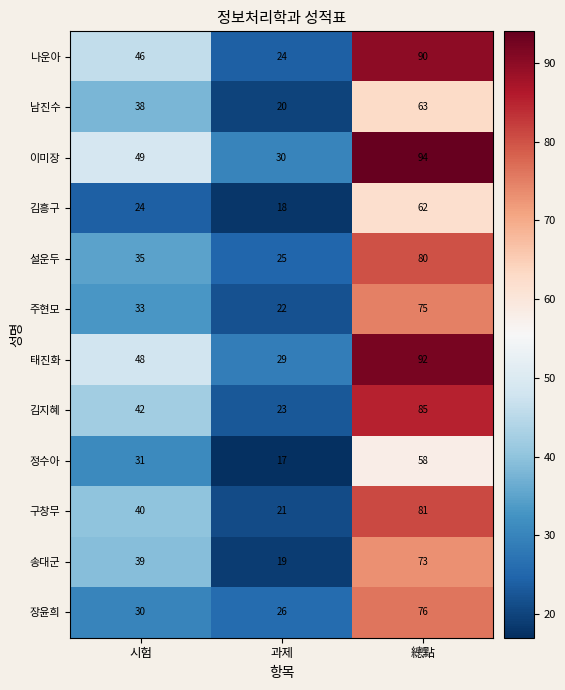

At which label is 구창무 closest to 51?

시험